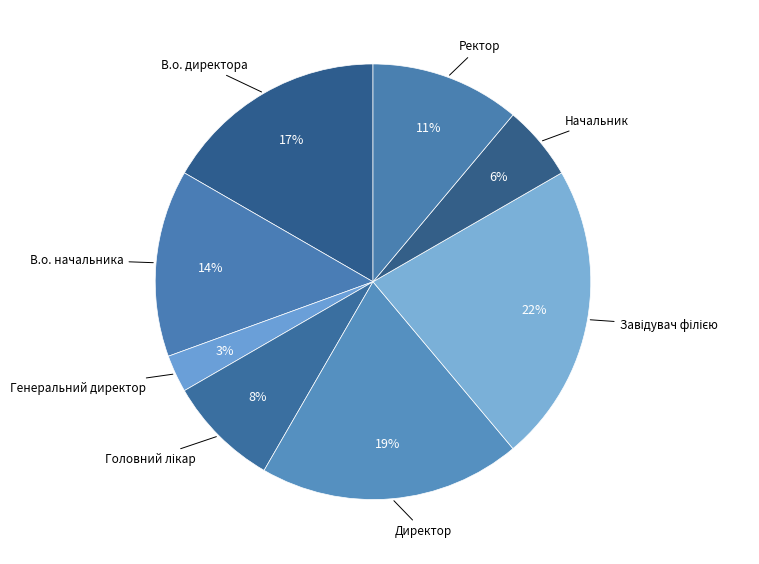

Is it true that Ректор is 4% of the pie?

False